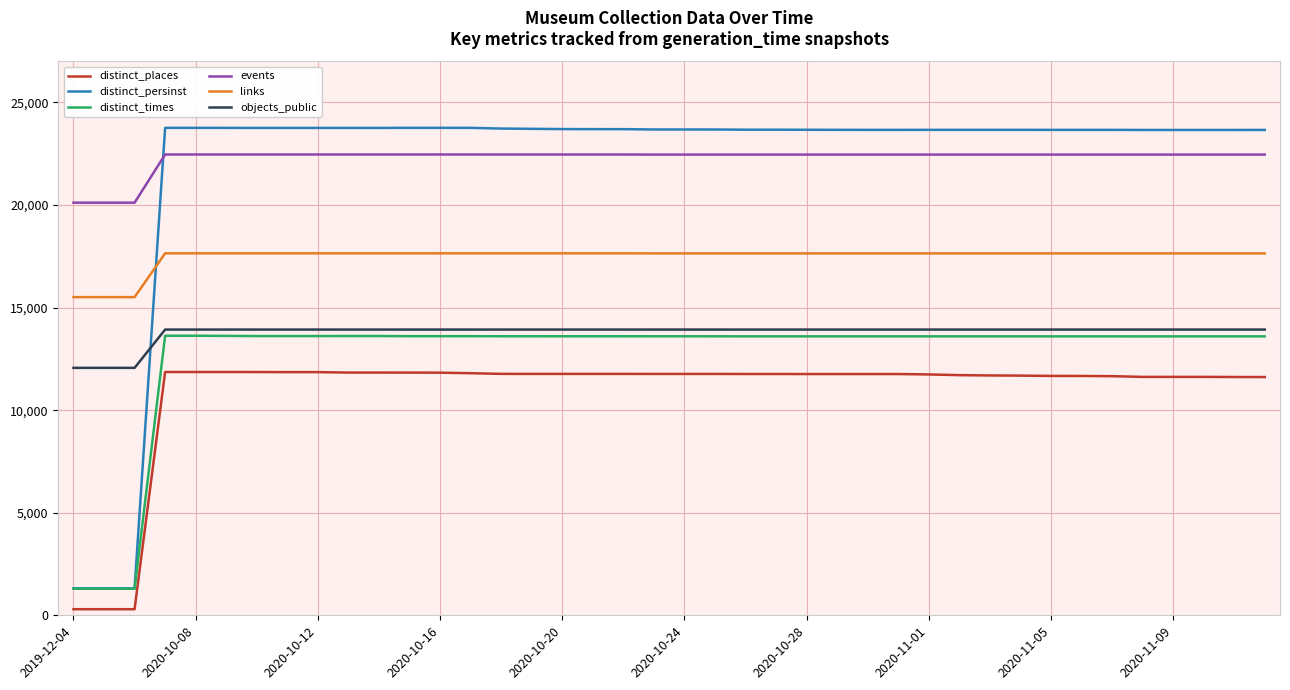

Which series has the largest total across all categories?

events